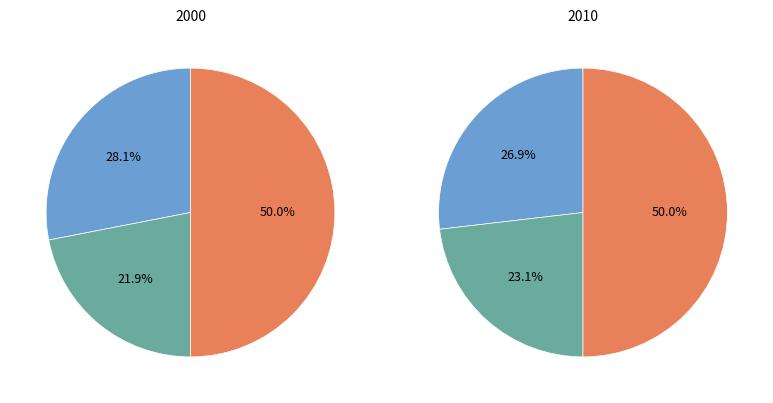

Rank the series by their maximum value, from lowest to highest.

values_2000, values_2010